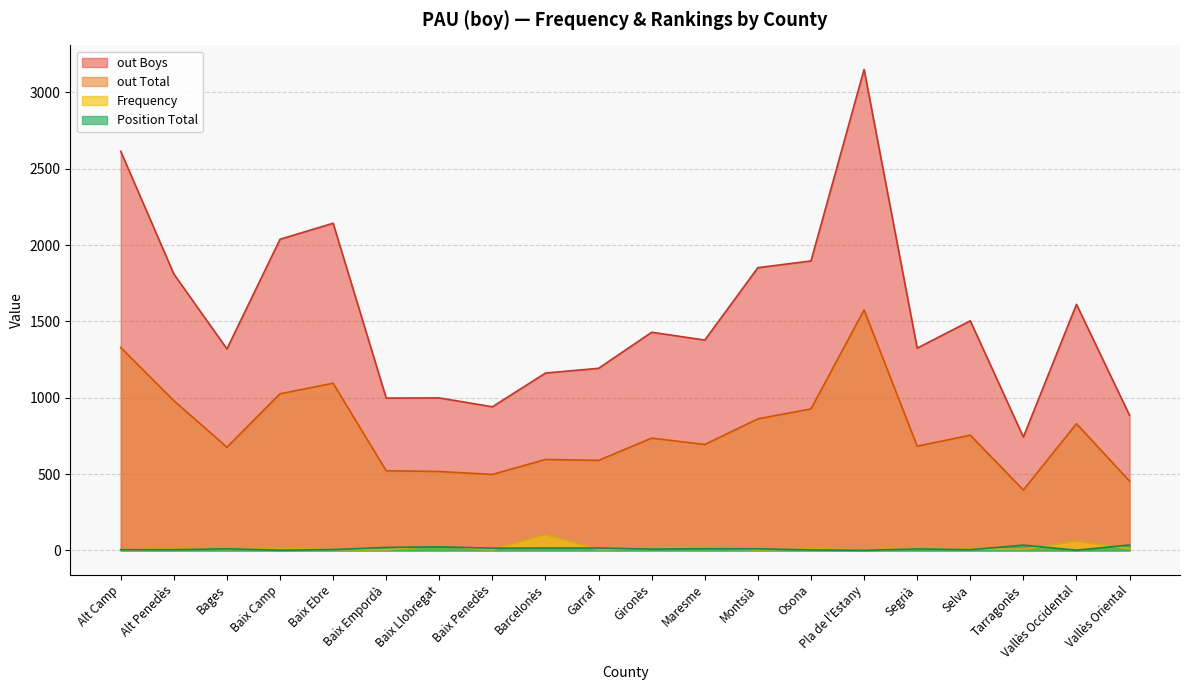

Count the number of categories in the chart.

20